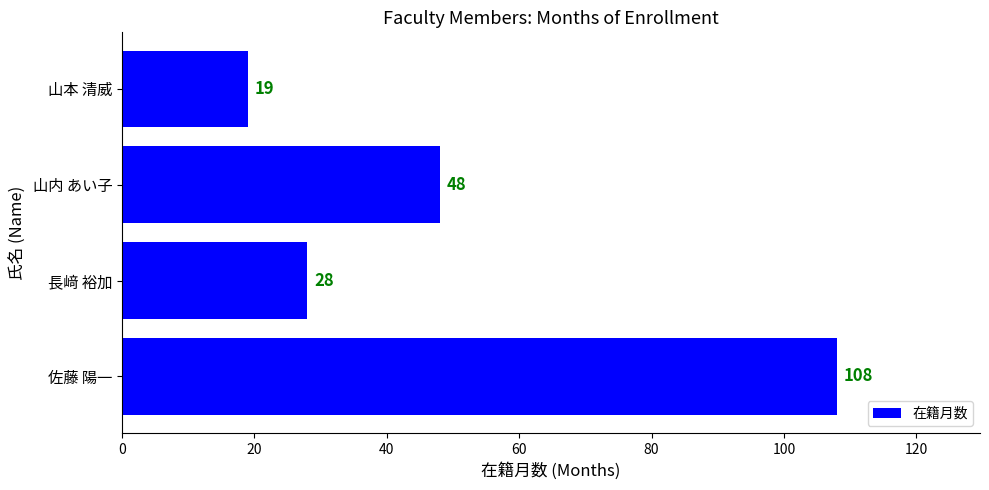

What is the change in value from 長﨑 裕加 to 山本 清威?

-9